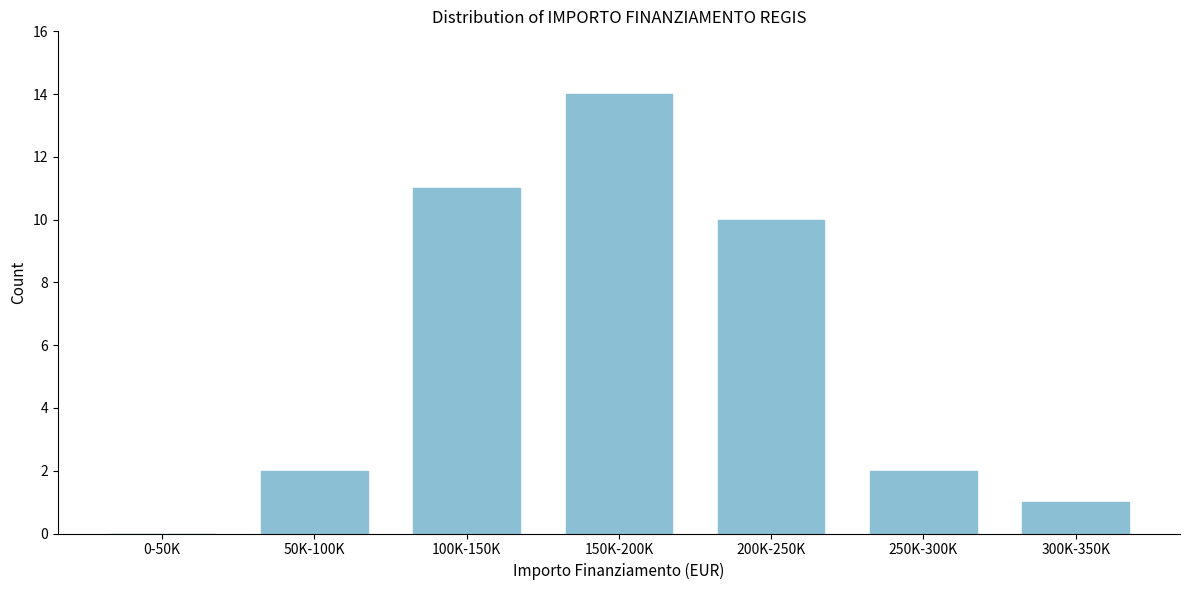

Reading left to right, what are all the values shown in this chart?

0-50K=0	50K-100K=2	100K-150K=11	150K-200K=14	200K-250K=10	250K-300K=2	300K-350K=1